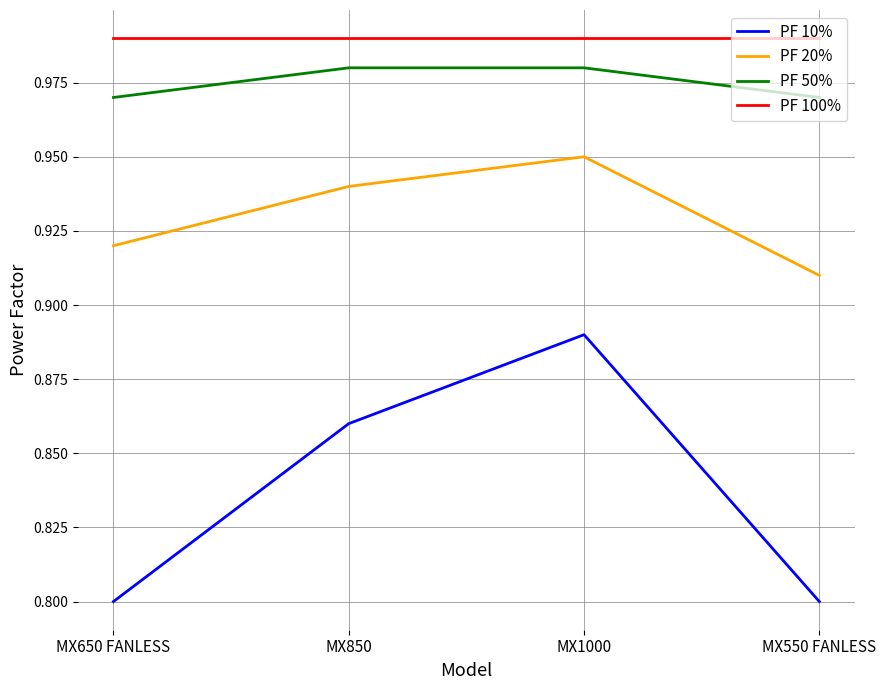

What is the total value across all series at MX550 FANLESS?

3.7